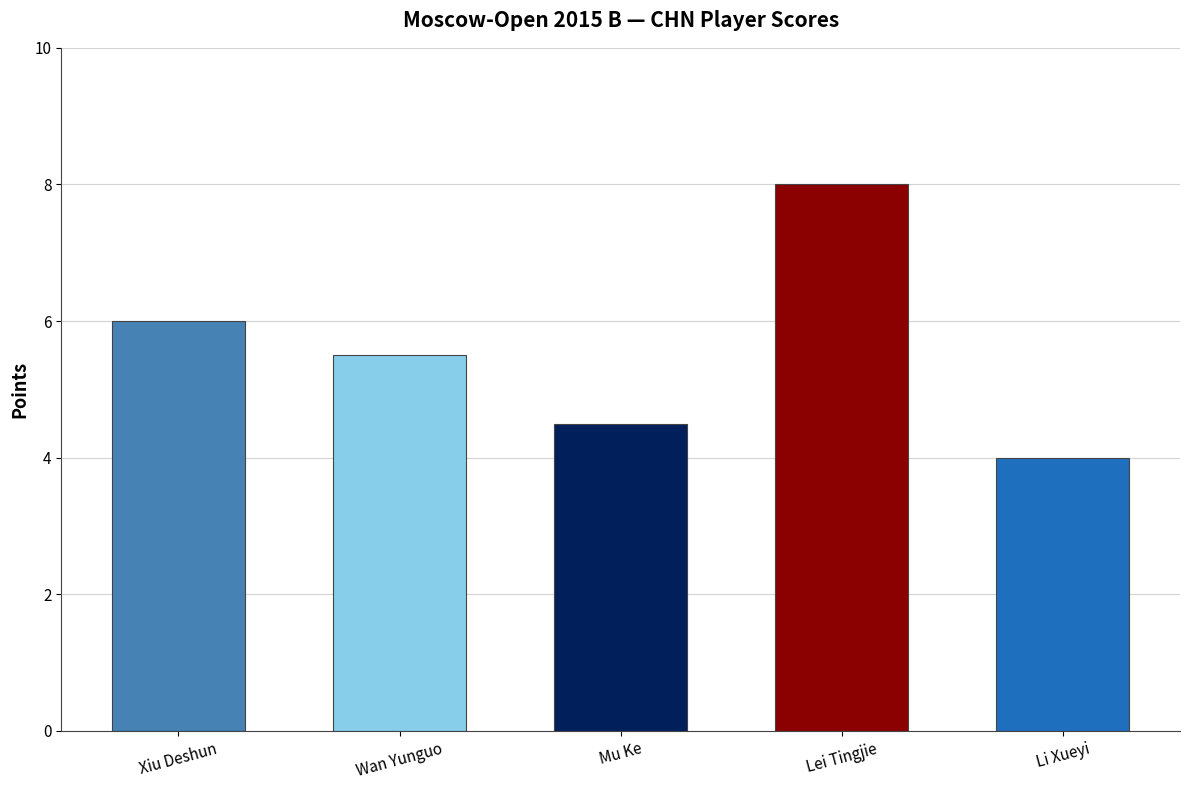

The value at Xiu Deshun is 6.0. True or false?

True